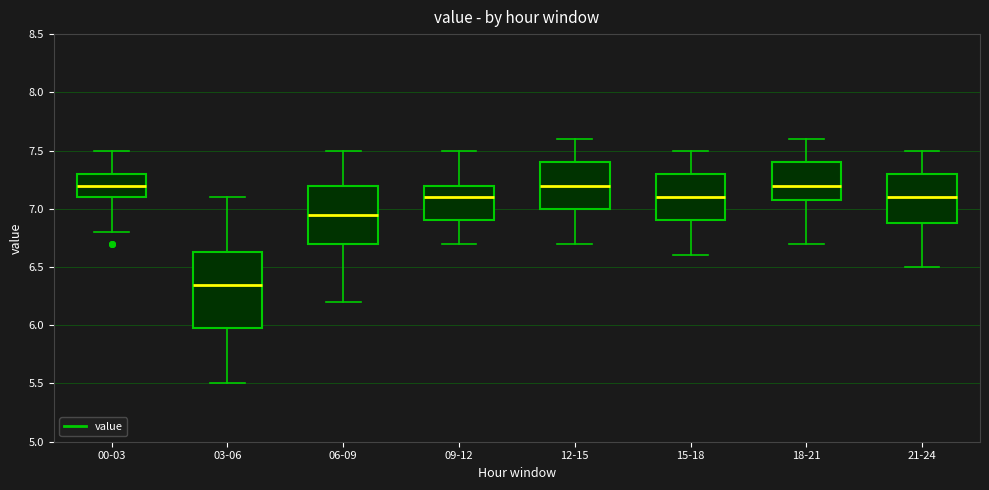

Which box is the tallest, from its lower edge to its upper edge?

03-06